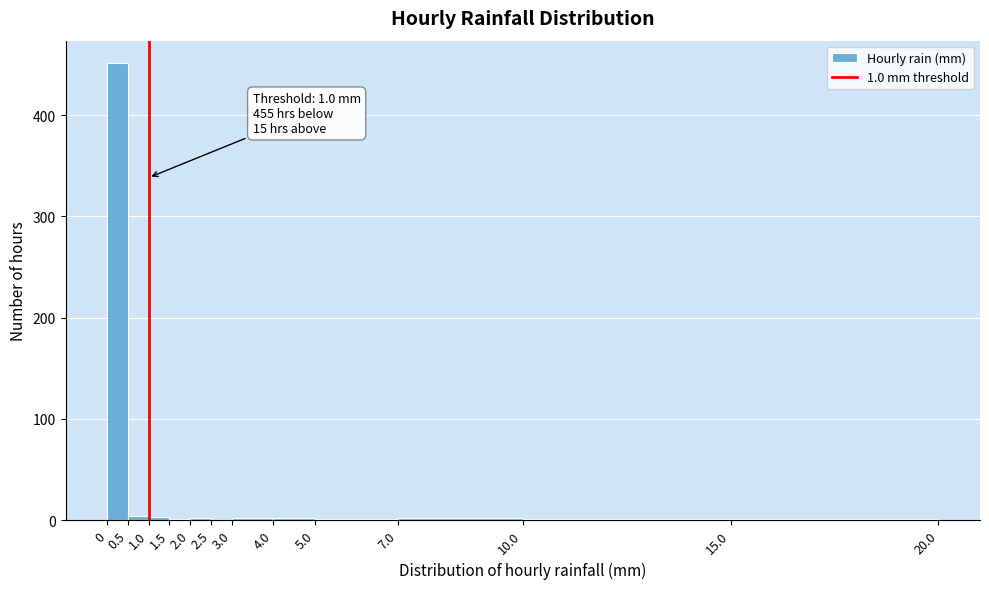

Which range on the x-axis has the tallest bar?

0 to 0.5